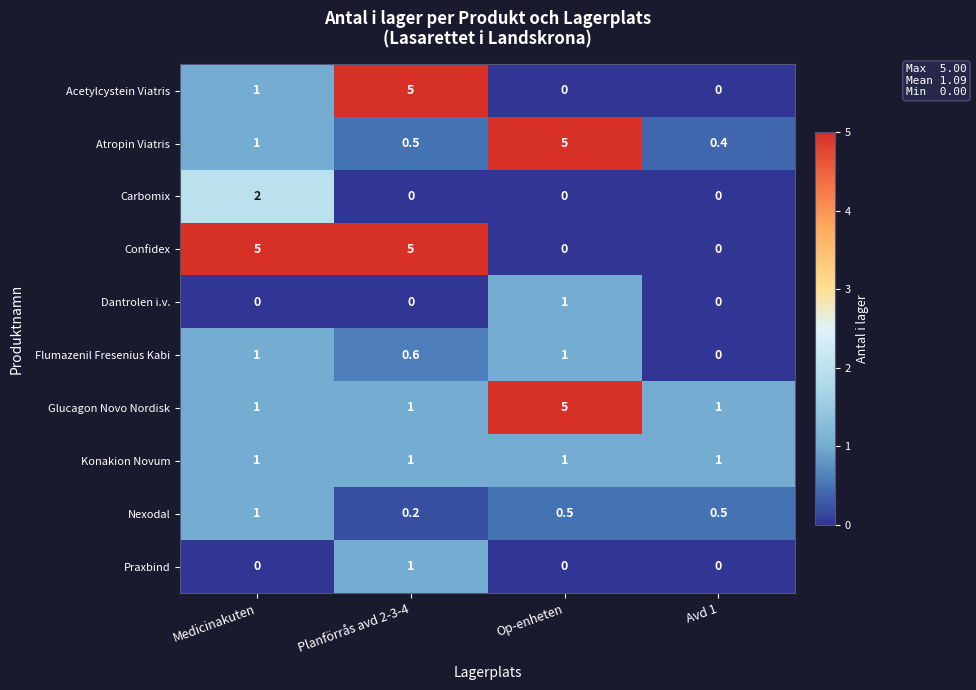

Is it true that Glucagon Novo Nordisk equals 5.0 at Op-enheten?

True